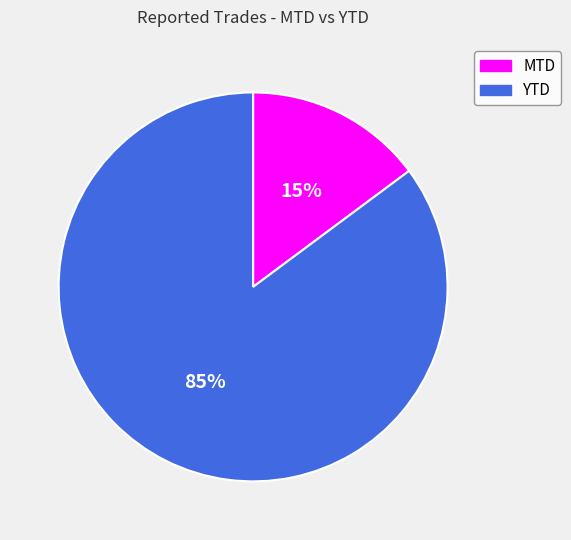

Is it true that YTD is 94% of the pie?

False